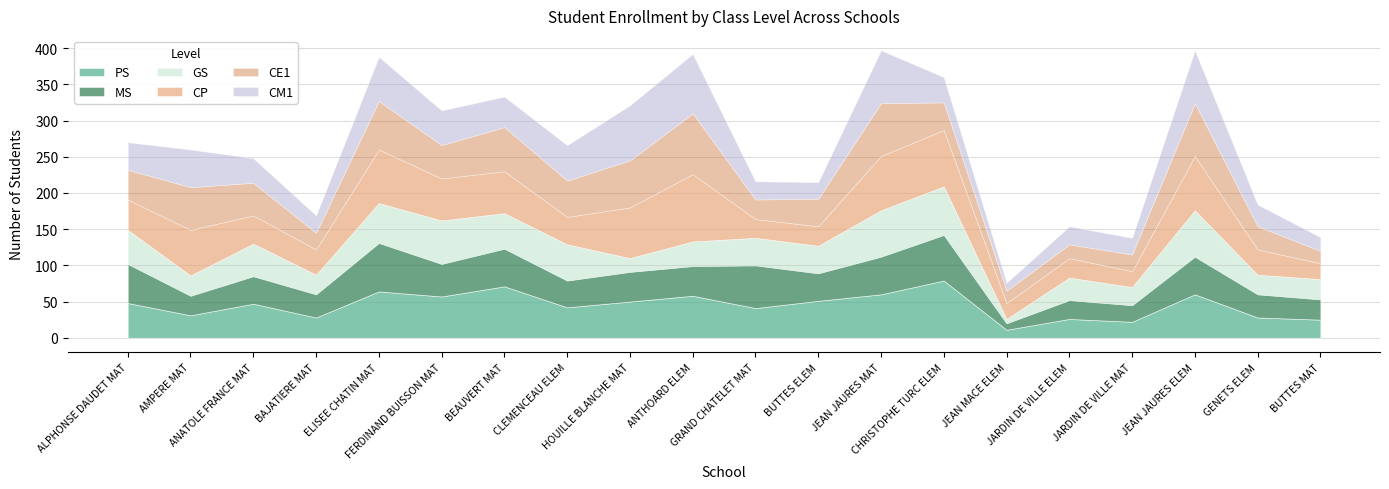

What are all the series names shown in the legend?

PS, MS, GS, CP, CE1, CM1